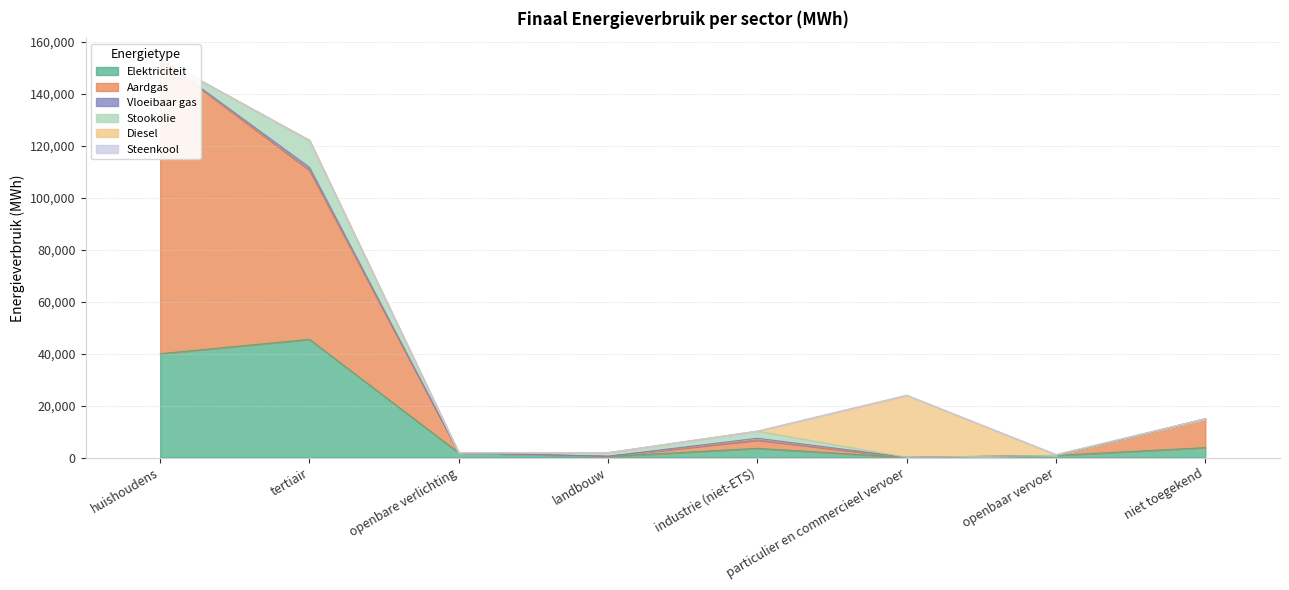

What is the sum of the Vloeibaar gas values at industrie (niet-ETS) and particulier en commercieel vervoer?

810.2